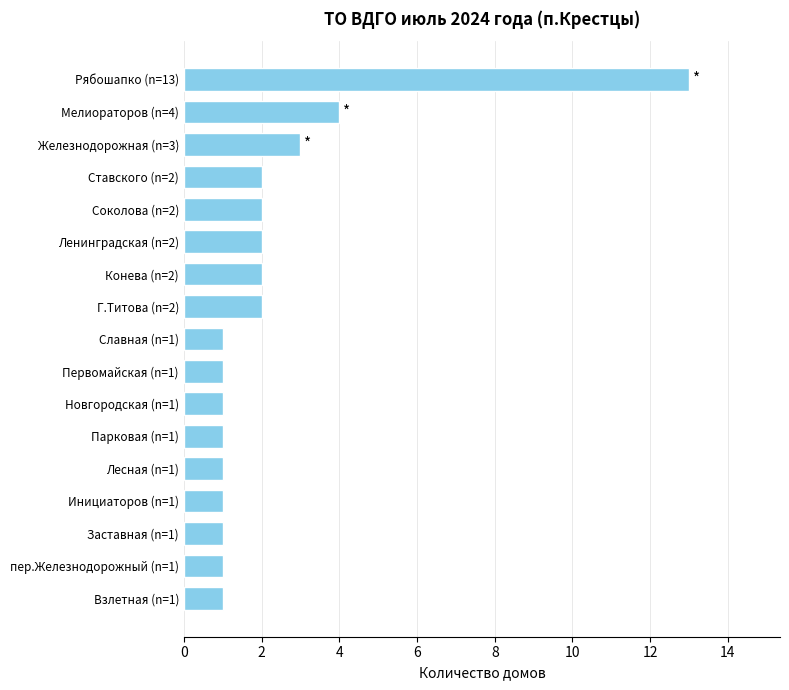

What is the sum of all values?

39